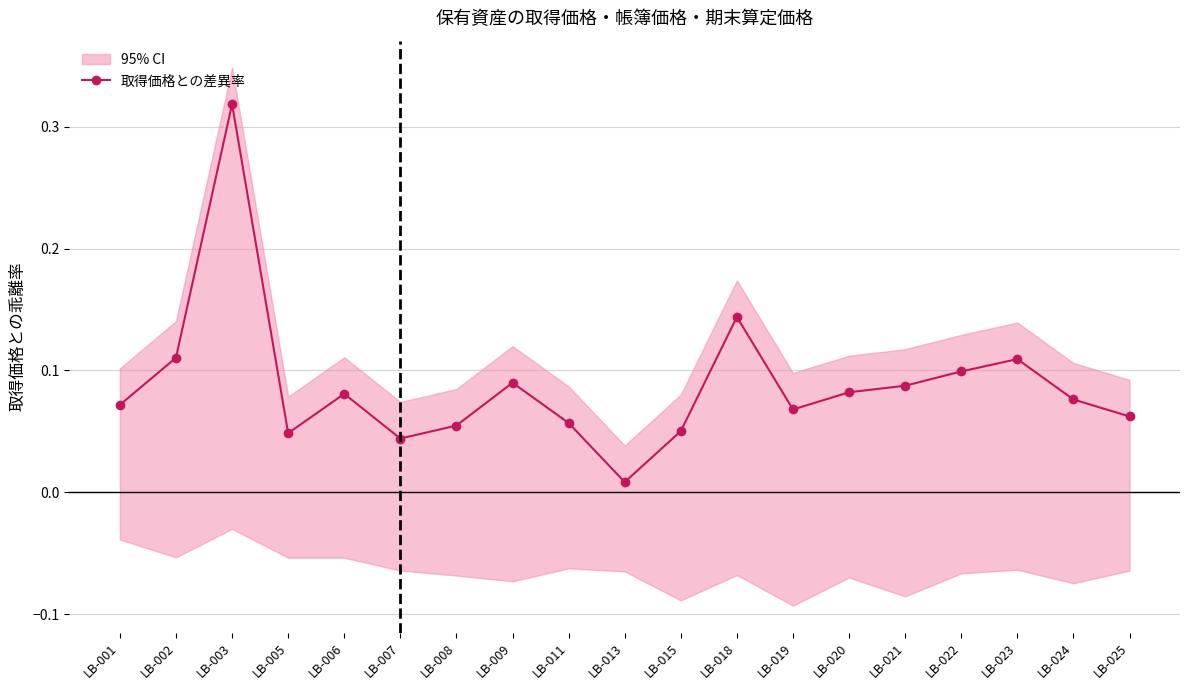

What is the average value?

0.1